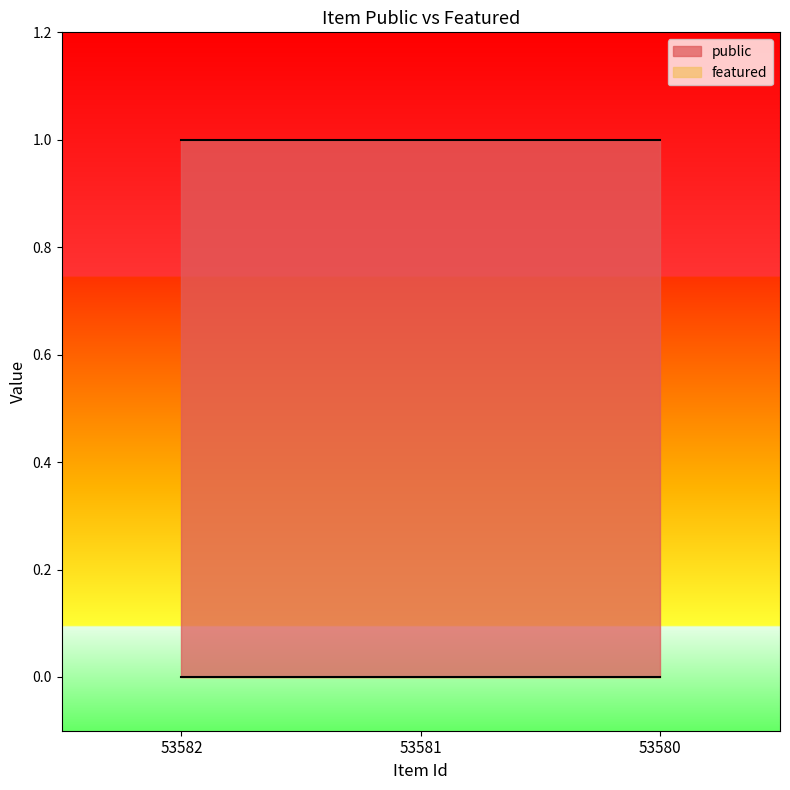

What are all the series names shown in the legend?

public, featured